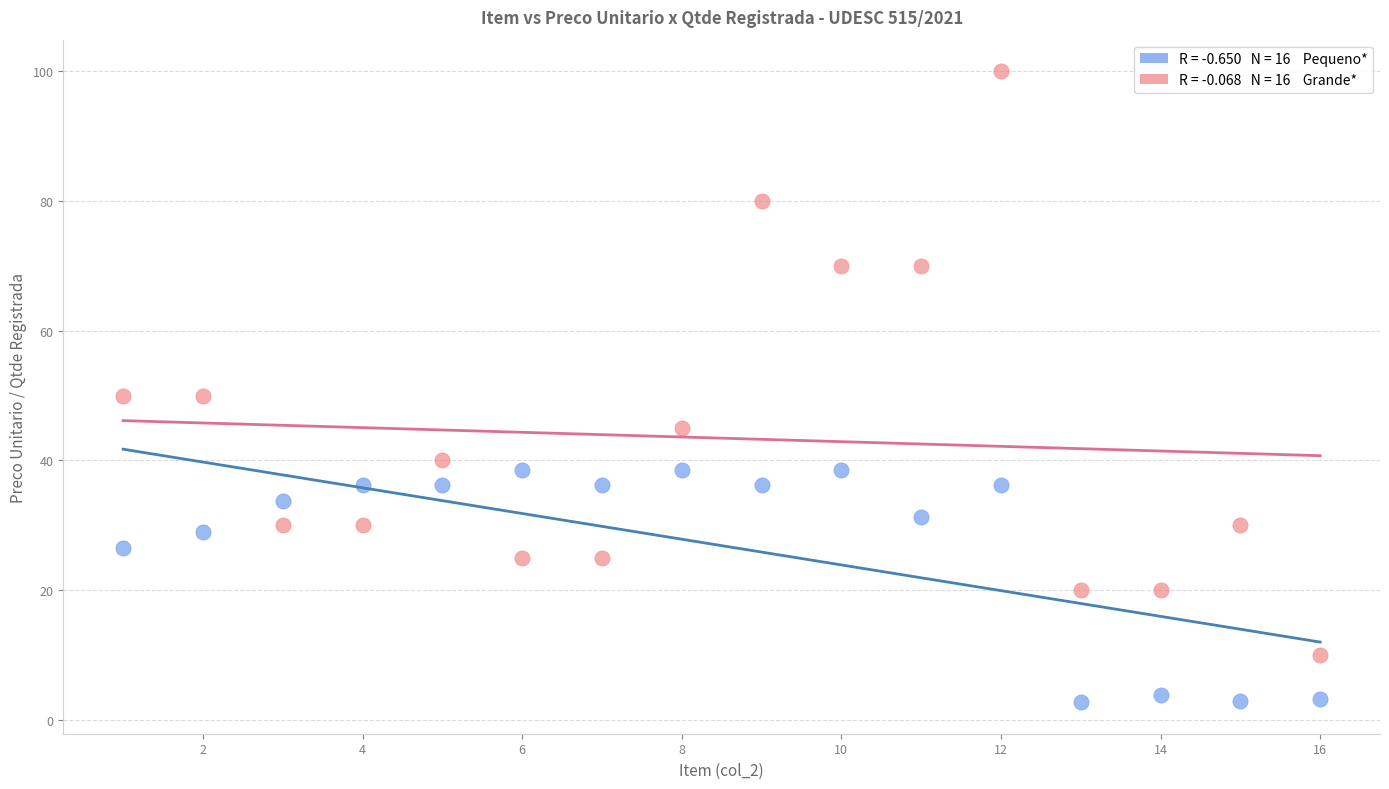

Across all data points, what is the range of X values (max minus min)?

15.0